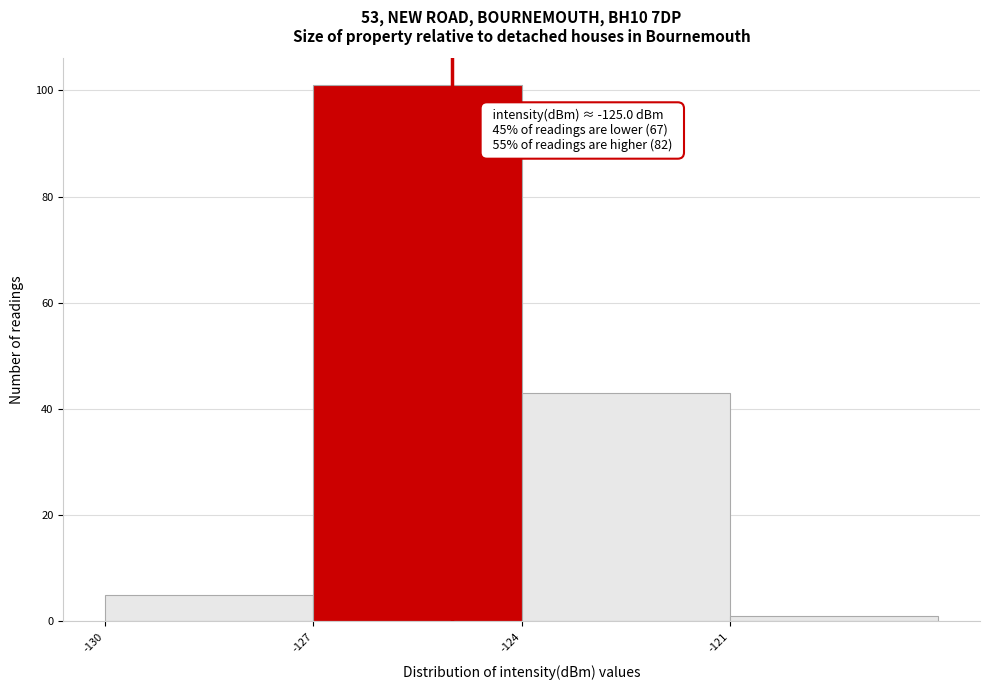

Over which range of the x-axis is the bar tallest?

-127 to -124